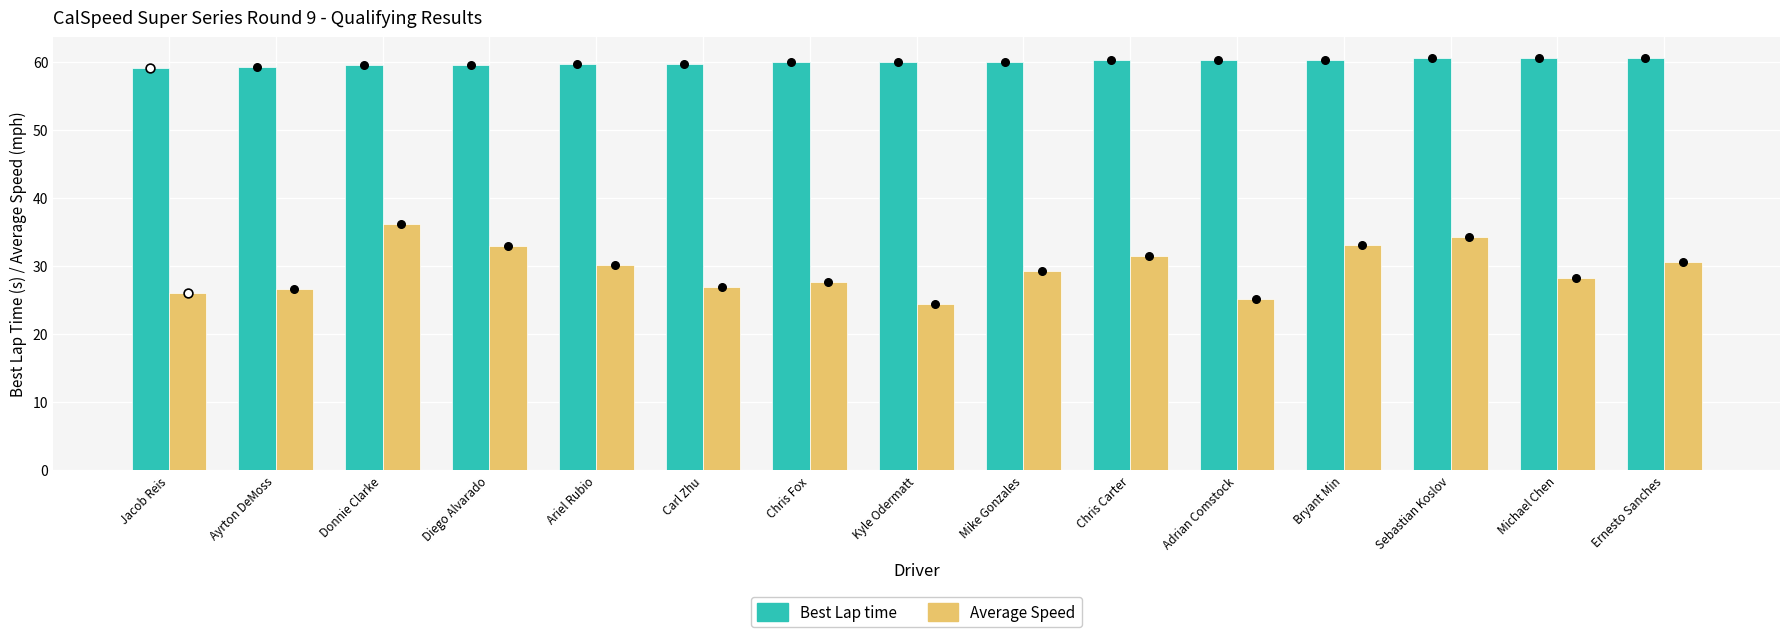

At which category is the sum across all series the highest?

Donnie Clarke